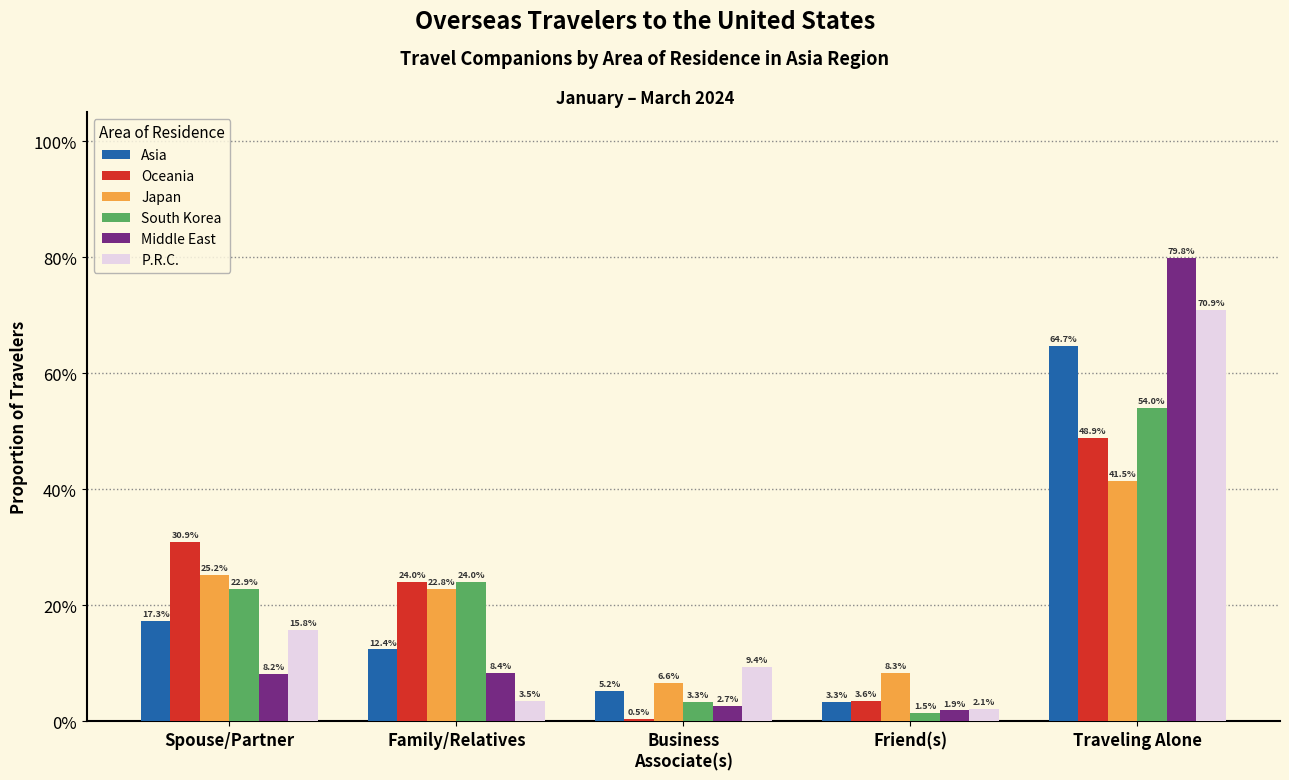

Are the bars horizontal?

No